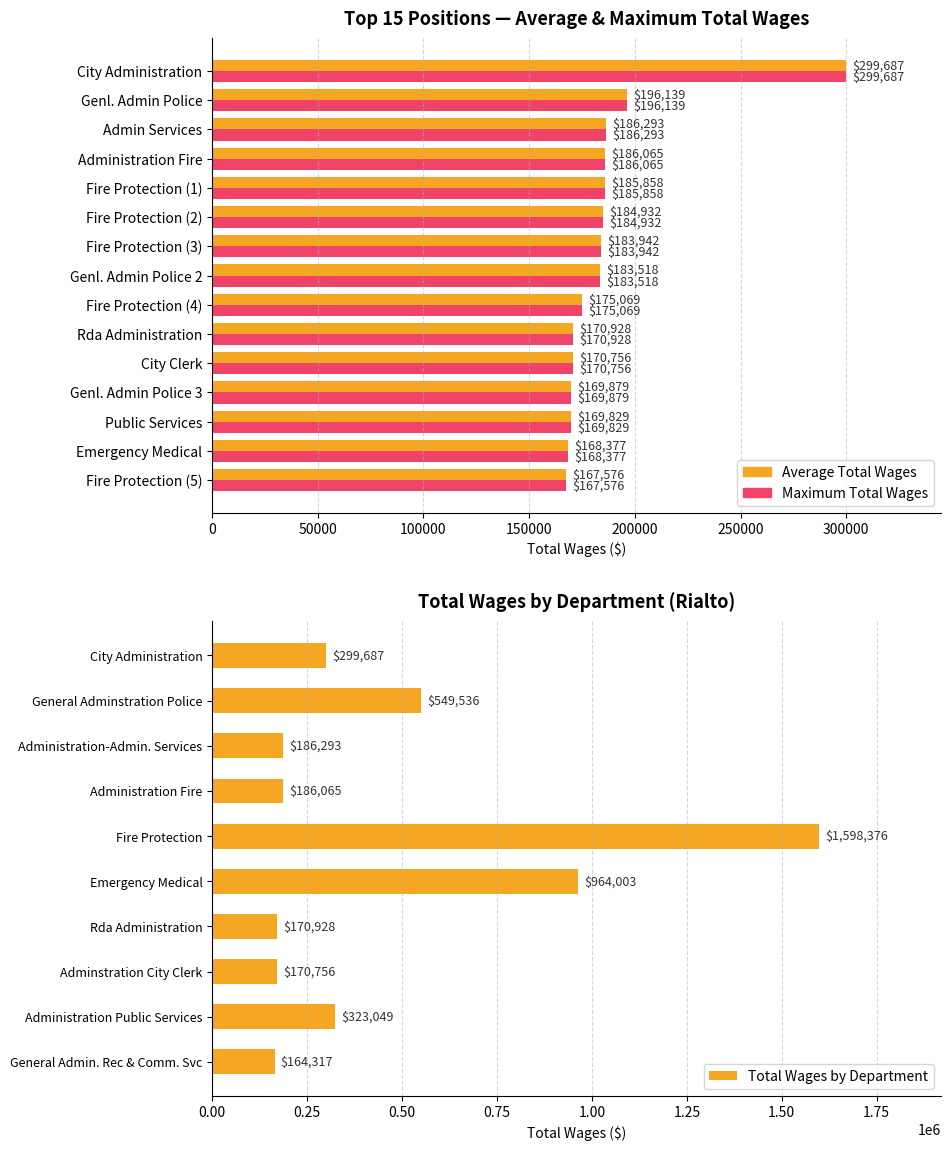

At how many categories does at least one series exceed 280410?

1